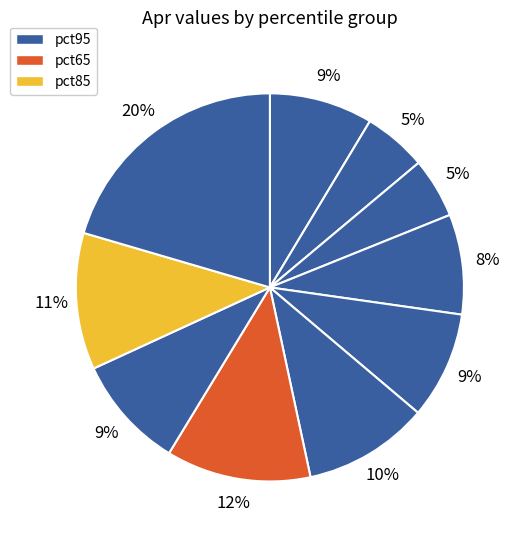

How many slices are in this pie chart?

10